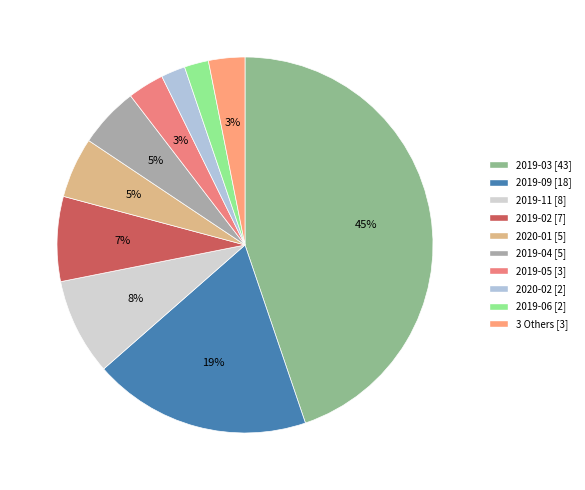

Is there a majority slice in this chart?

No